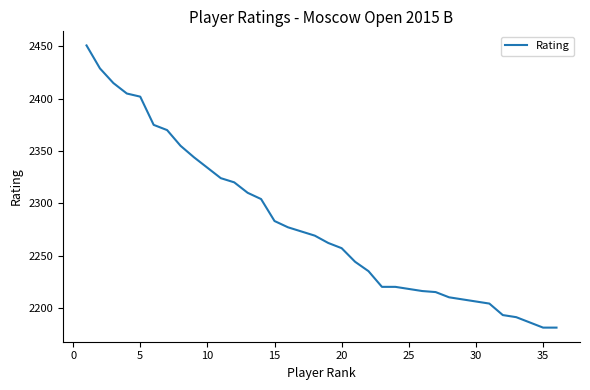

What is the minimum value shown in the chart?

2181